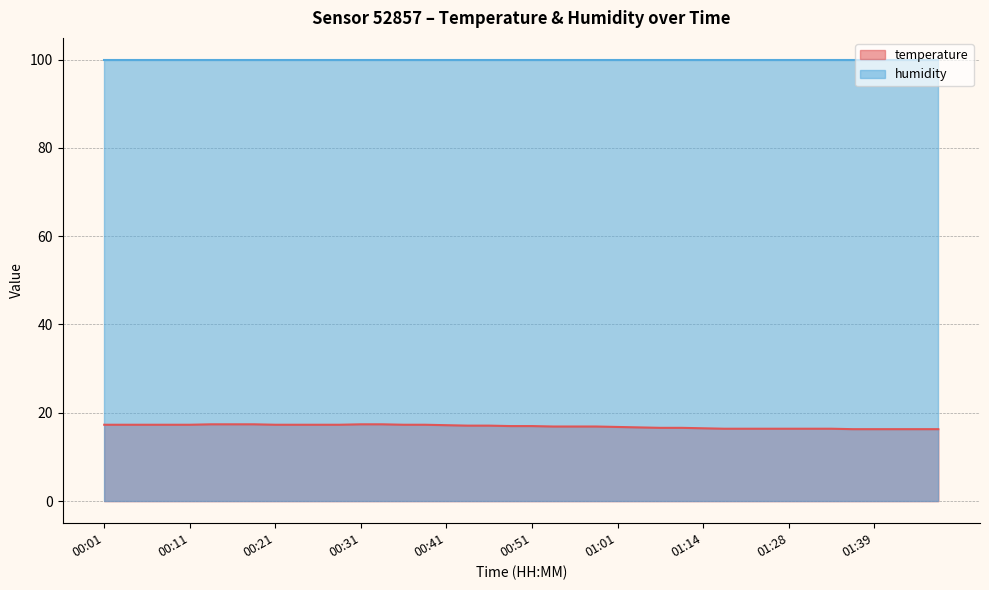

Does the chart display data point markers on the line(s)?

No